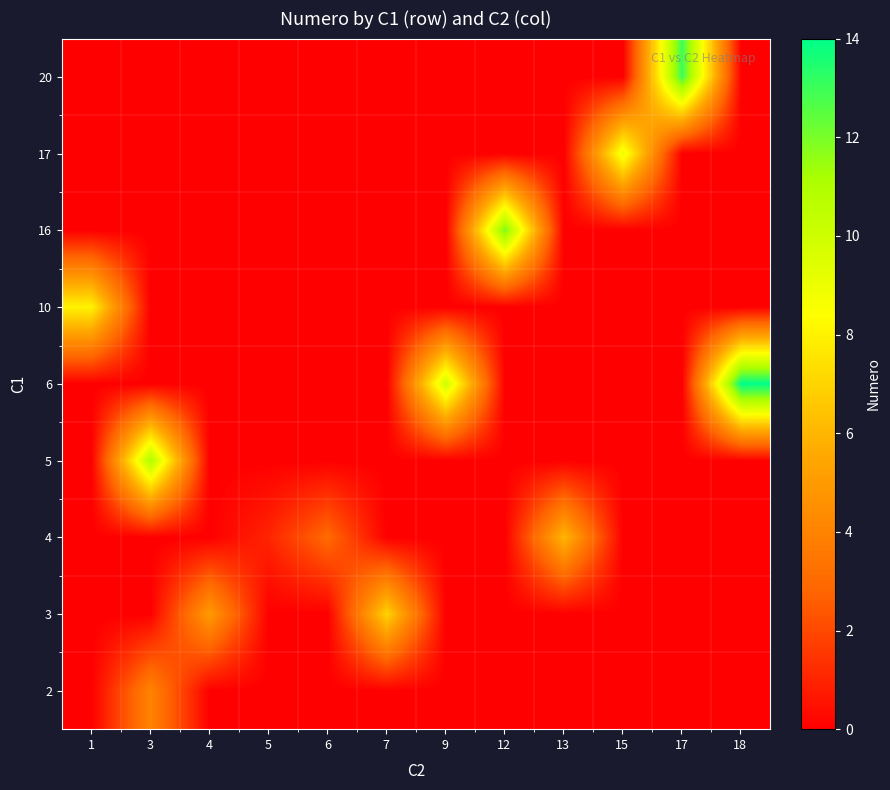

What is the total value across all series at 4?

5